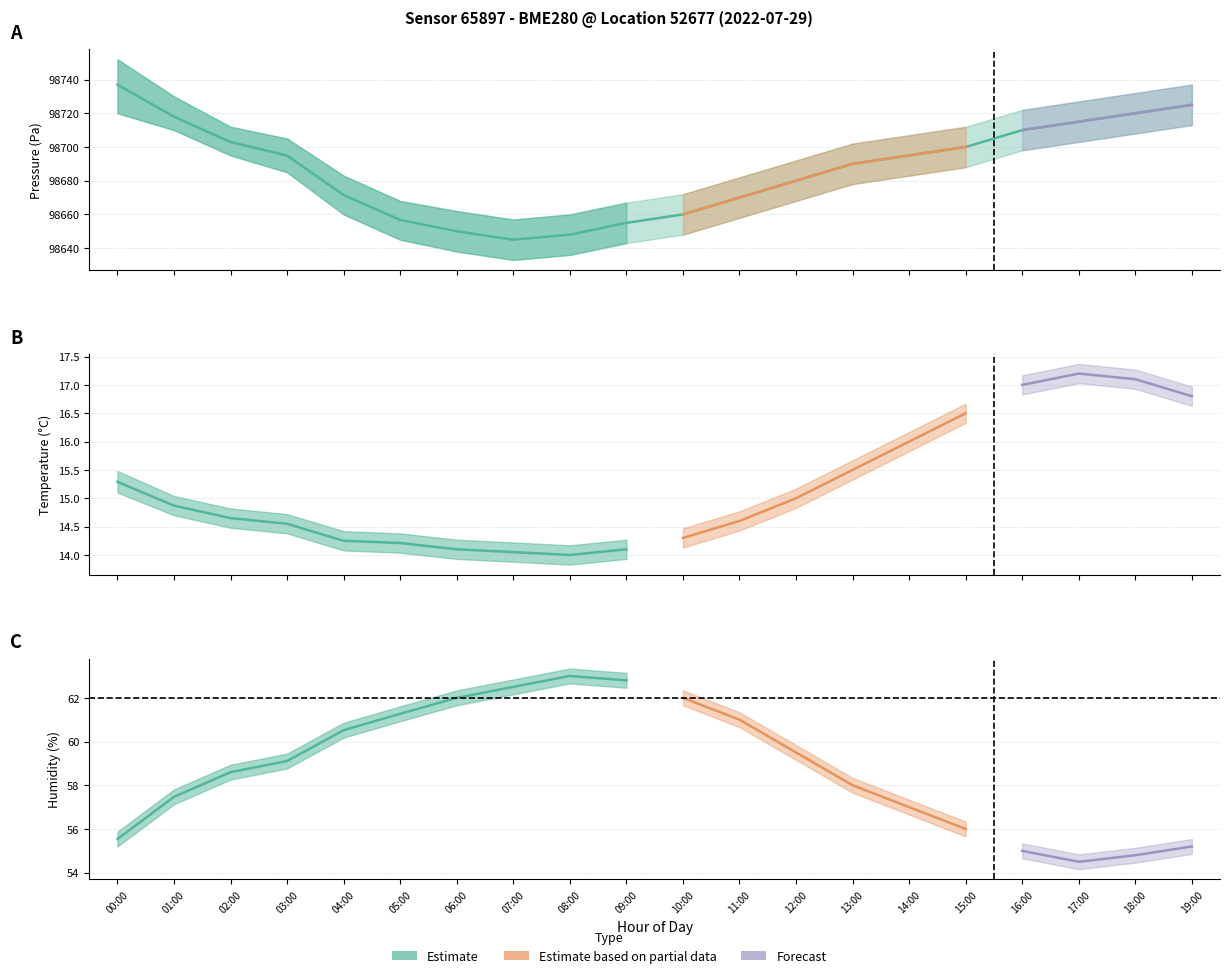

True or false: pressure has more than 2 interior local peaks.

False